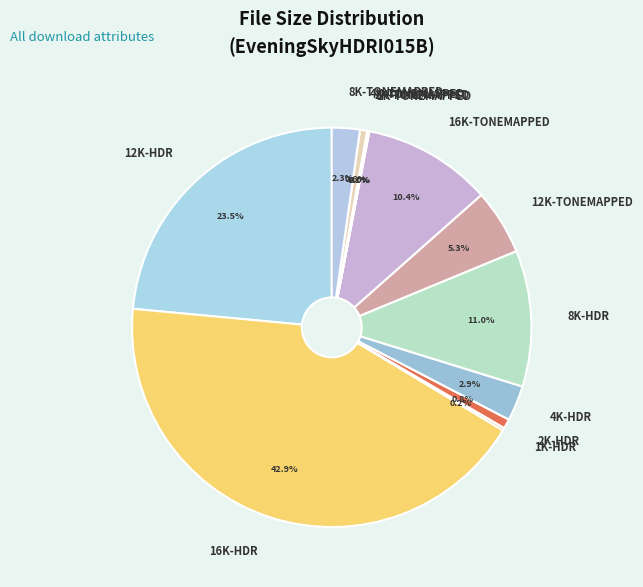

Which category has the biggest portion of the pie?

16K-HDR